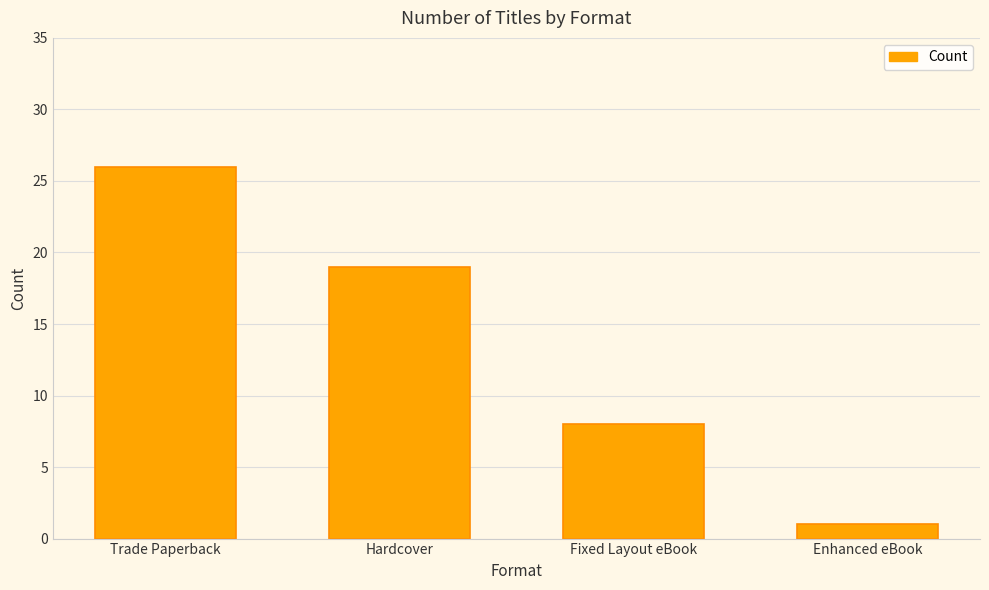

How many categories are shown in the chart?

4